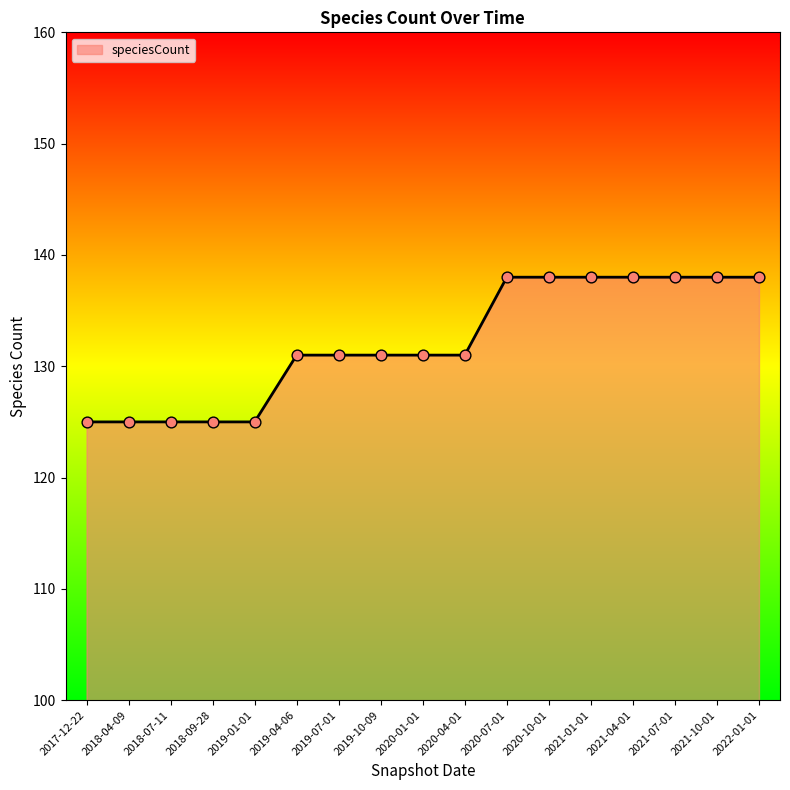

Approximately how many times larger is the value at 2020-01-01 compared to 2020-07-01?

0.9